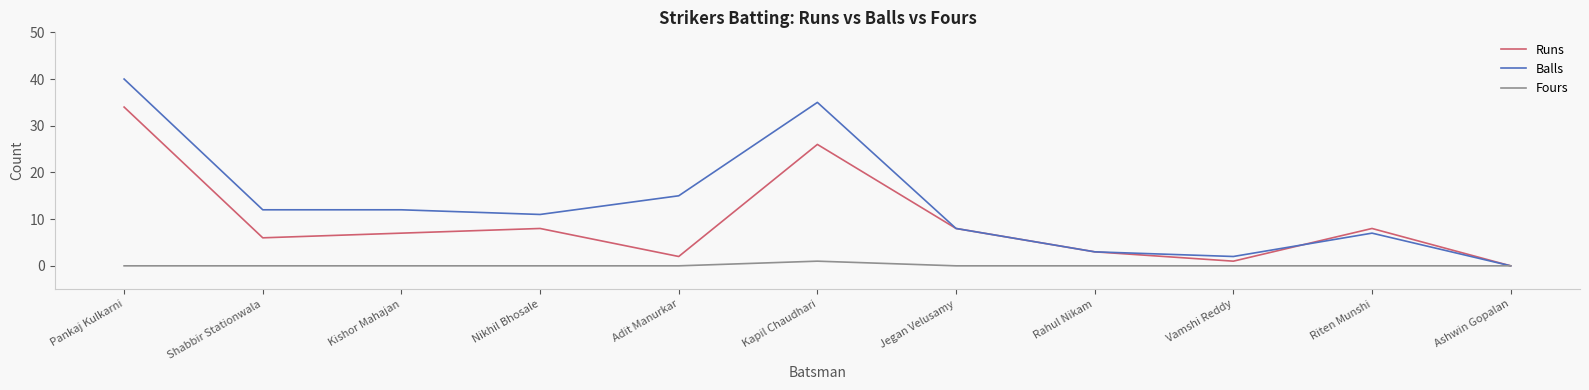

Read the Runs value at Kishor Mahajan, to the nearest 10.

10